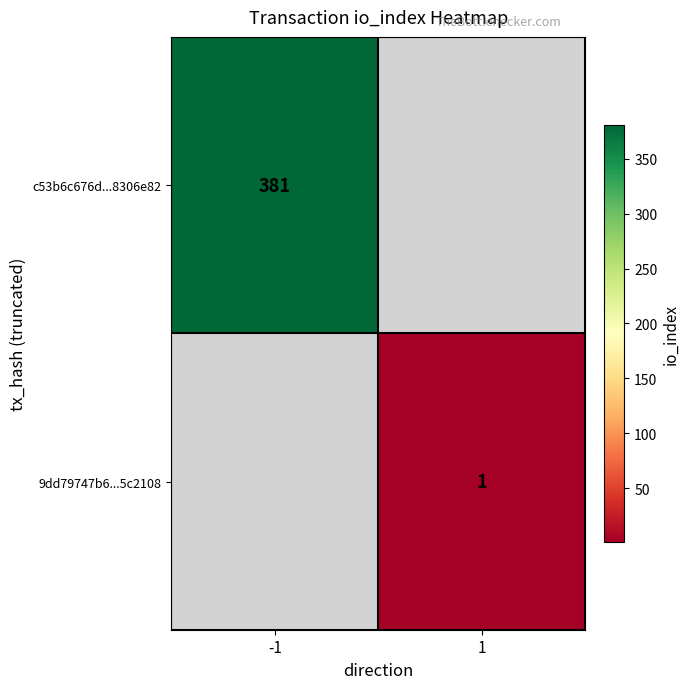

Is it true that c53b6c676d...8306e82 equals 381 at -1?

True